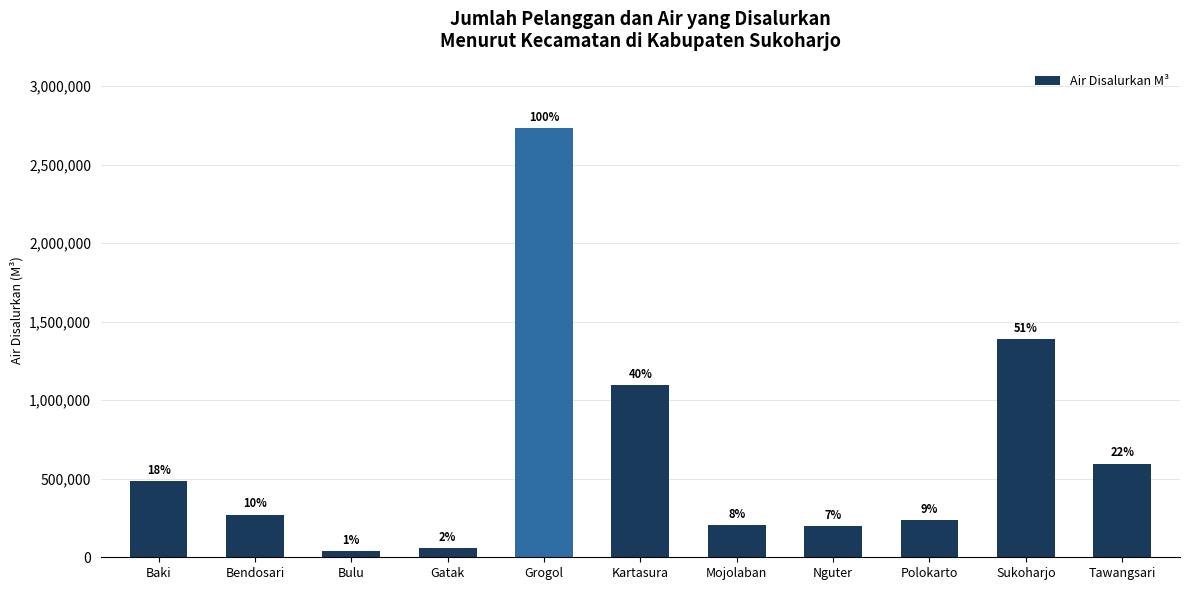

What is the sum of all values?

7312551